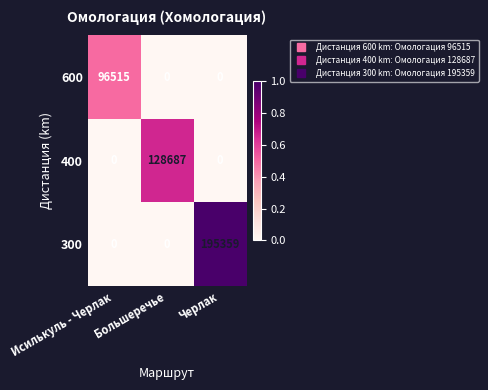

The 600 series shows -60970 at Черлак. True or false?

False